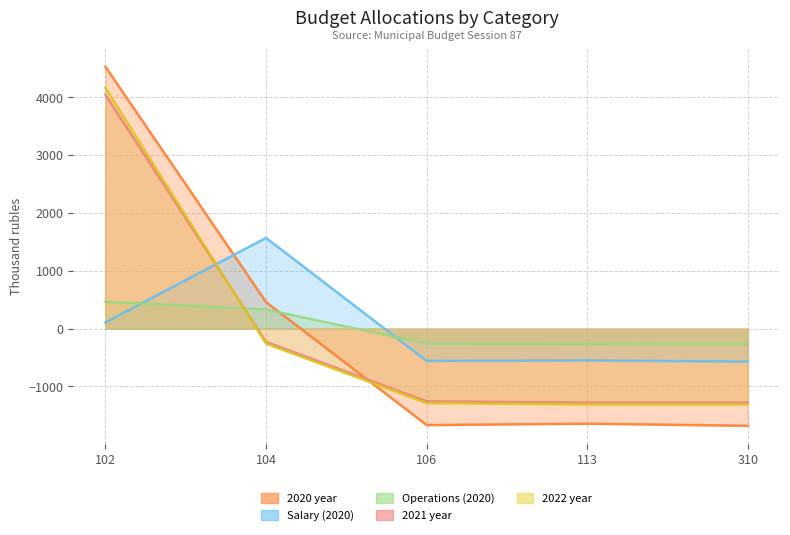

Which series ends up on top after the final intersection of Salary (2020) and Operations (2020)?

Operations (2020)